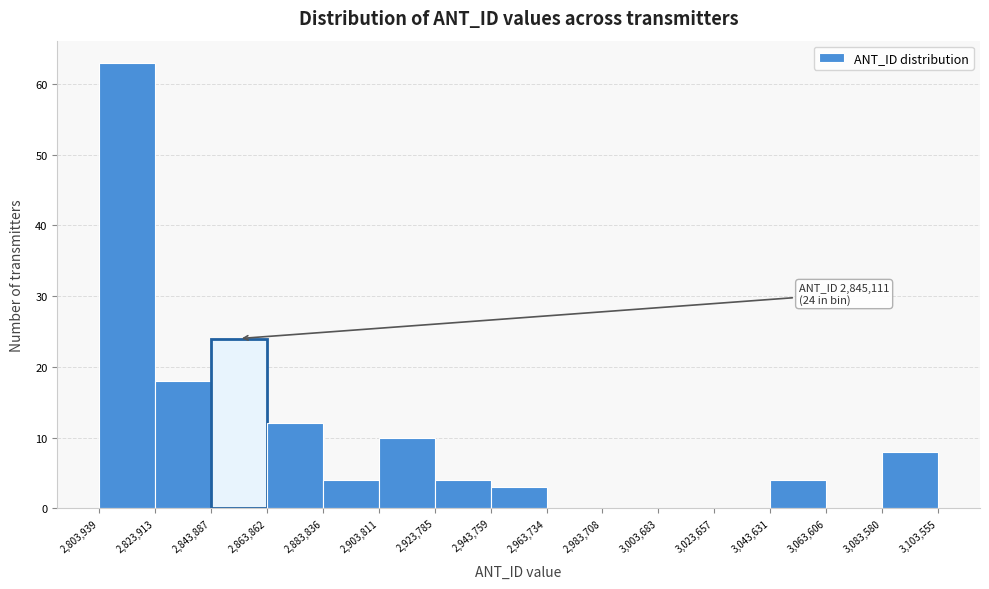

Which range on the x-axis has the tallest bar?

2,803,939 to 2,823,913